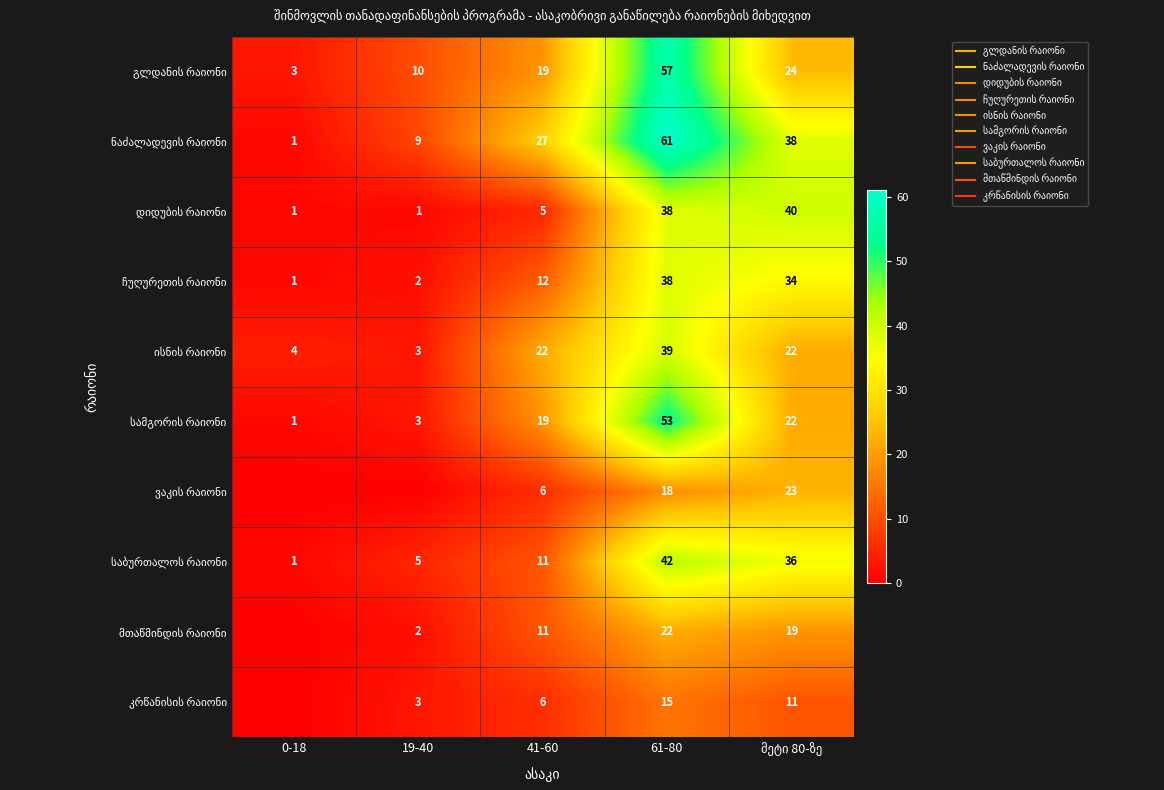

At which label is ჩუღურეთის რაიონი closest to 19?

41-60